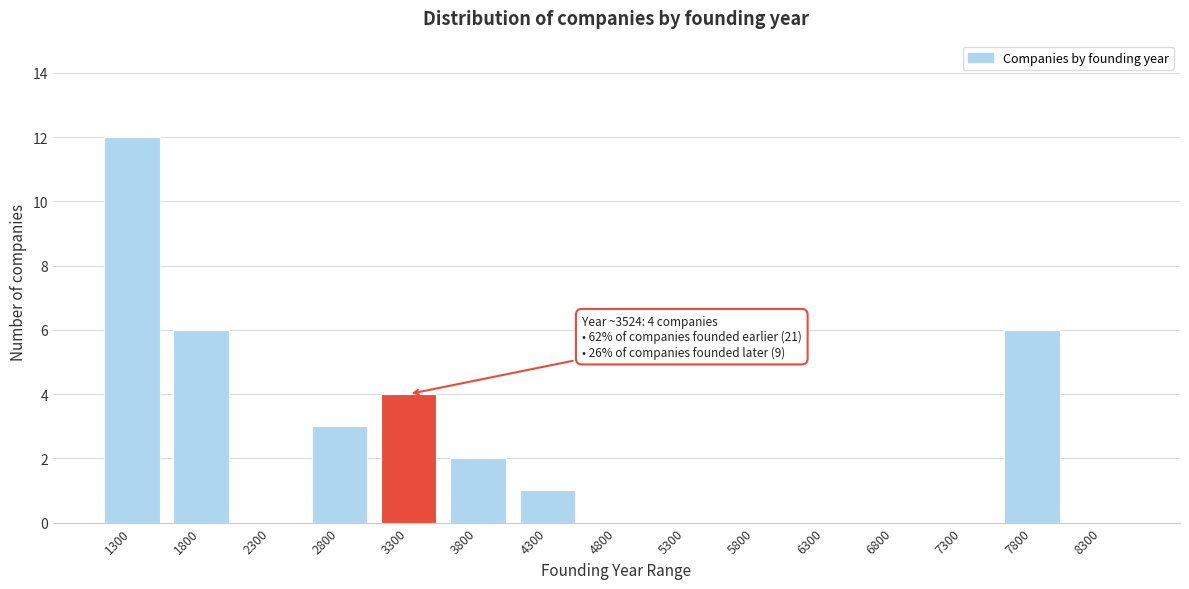

Reading left to right, transcribe all the data shown in this chart.

1300=12	1800=6	2300=0	2800=3	3300=4	3800=2	4300=1	4800=0	5300=0	5800=0	6300=0	6800=0	7300=0	7800=6	8300=0